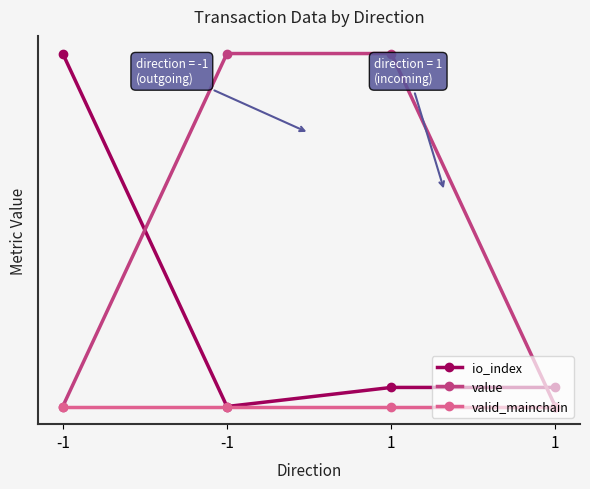

Does the chart have visible grid lines?

No